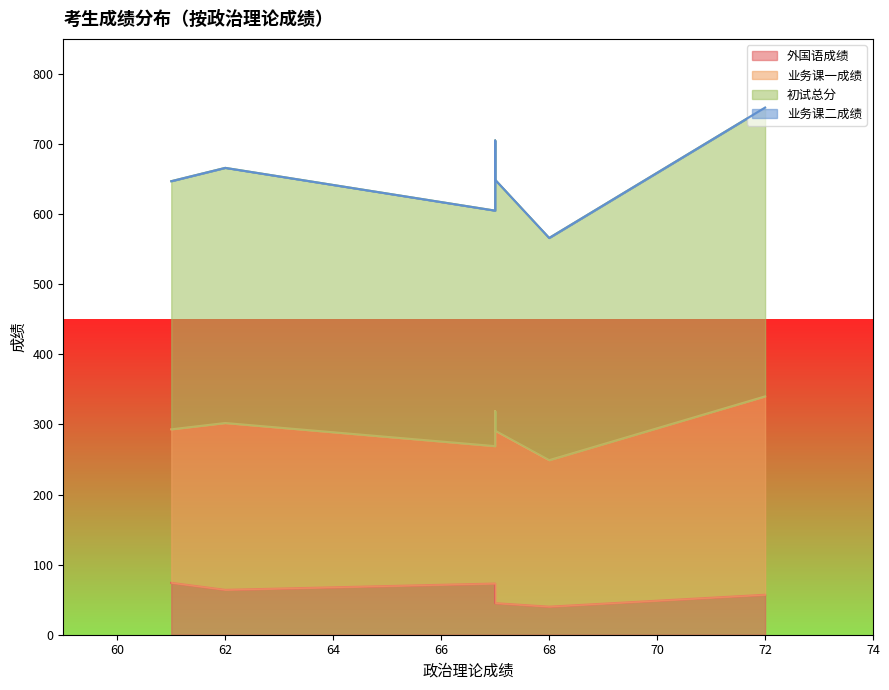

The value of 外国语成绩 at 68 is 40. True or false?

True